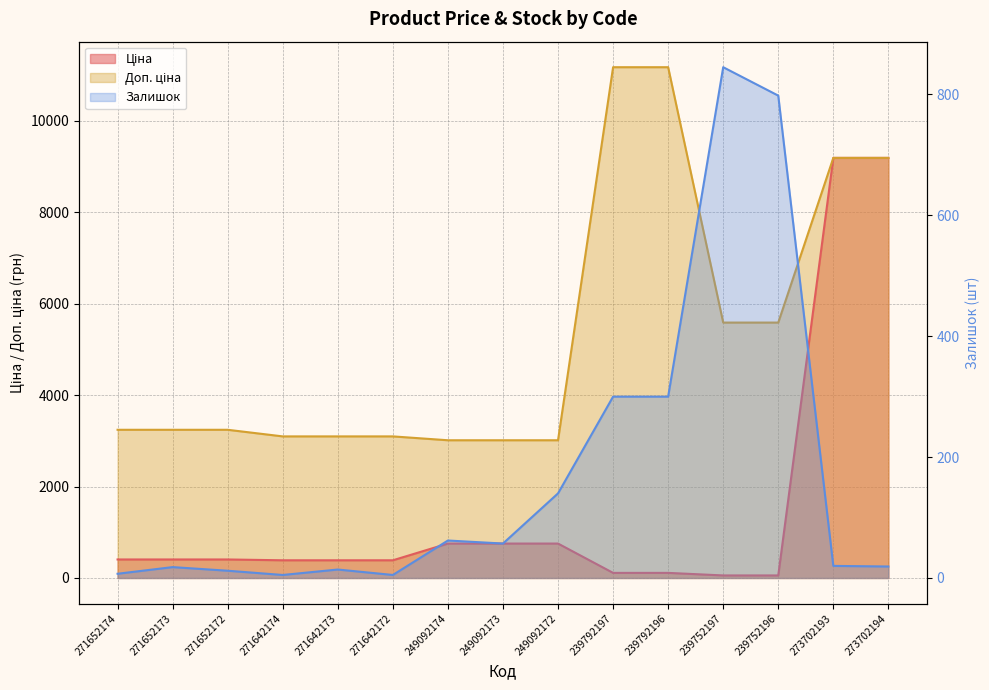

What is the sum of the Доп. ціна values at 239792196 and 239752197?

16754.0